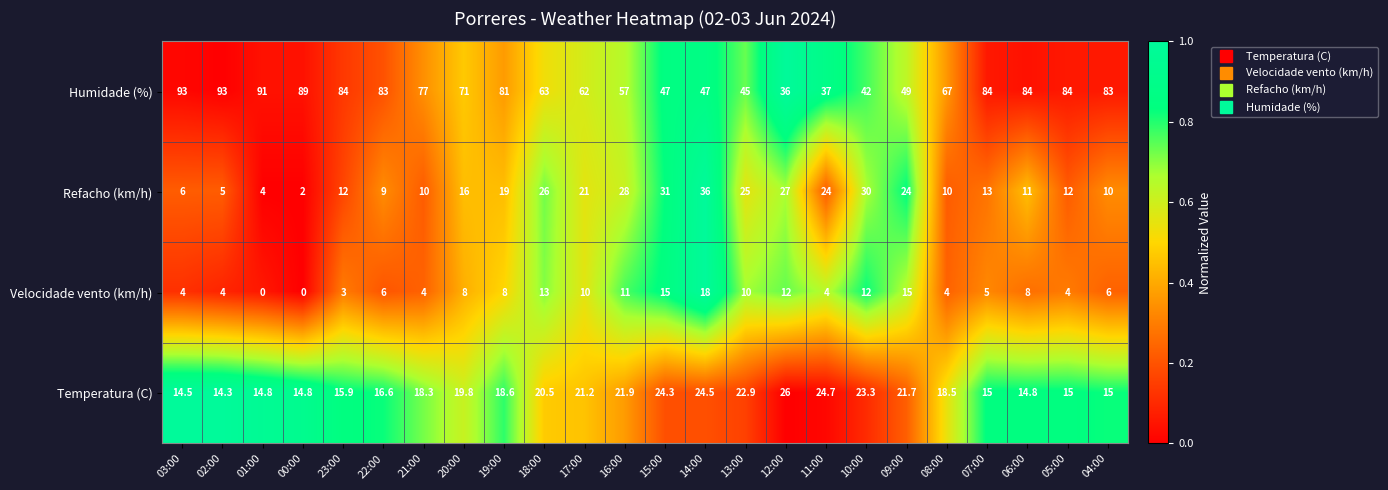

The Humidade (%) series shows 93.0 at 03:00. True or false?

True